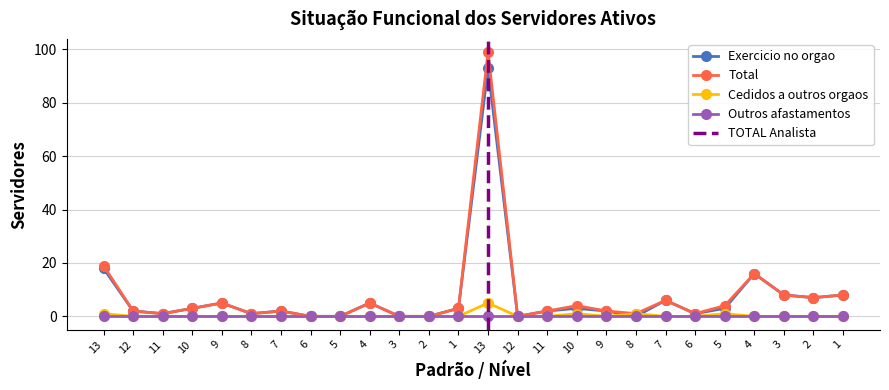

What is the value of the Total point at the 16th from the left?

1